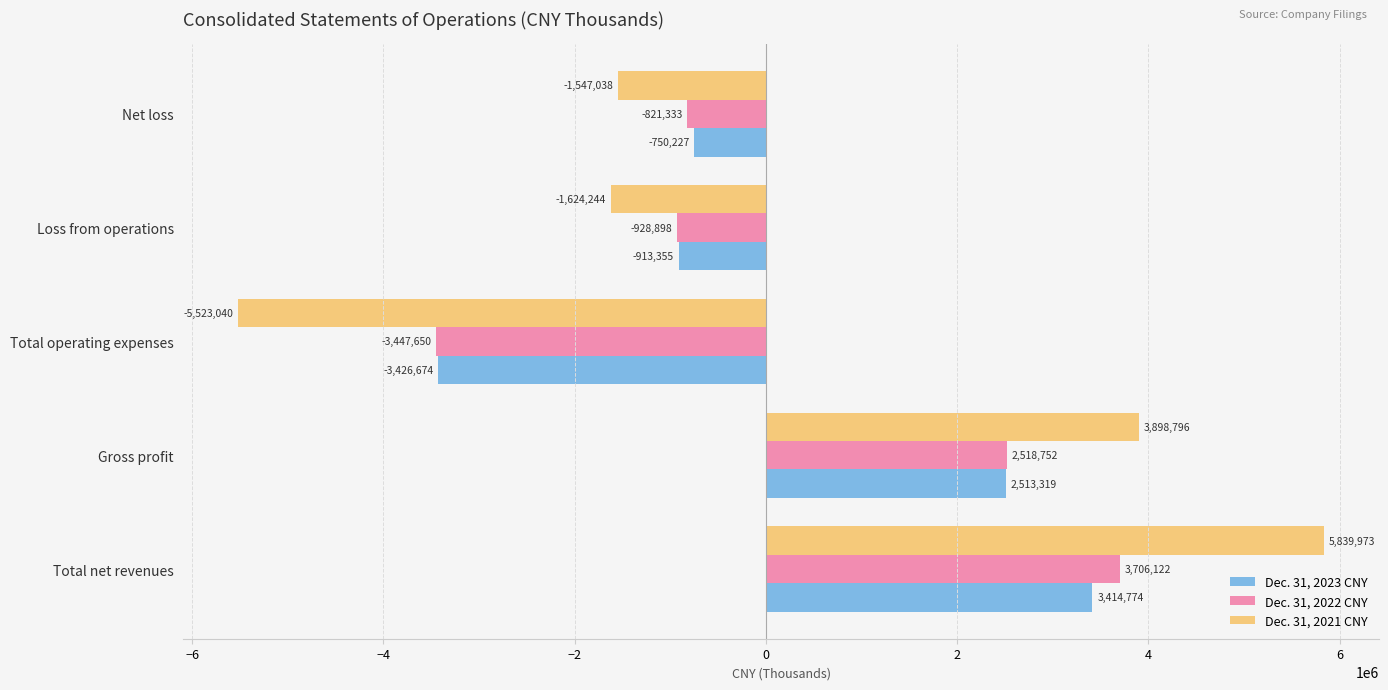

The value of Dec. 31, 2023 CNY at Total operating expenses is -5821001. True or false?

False